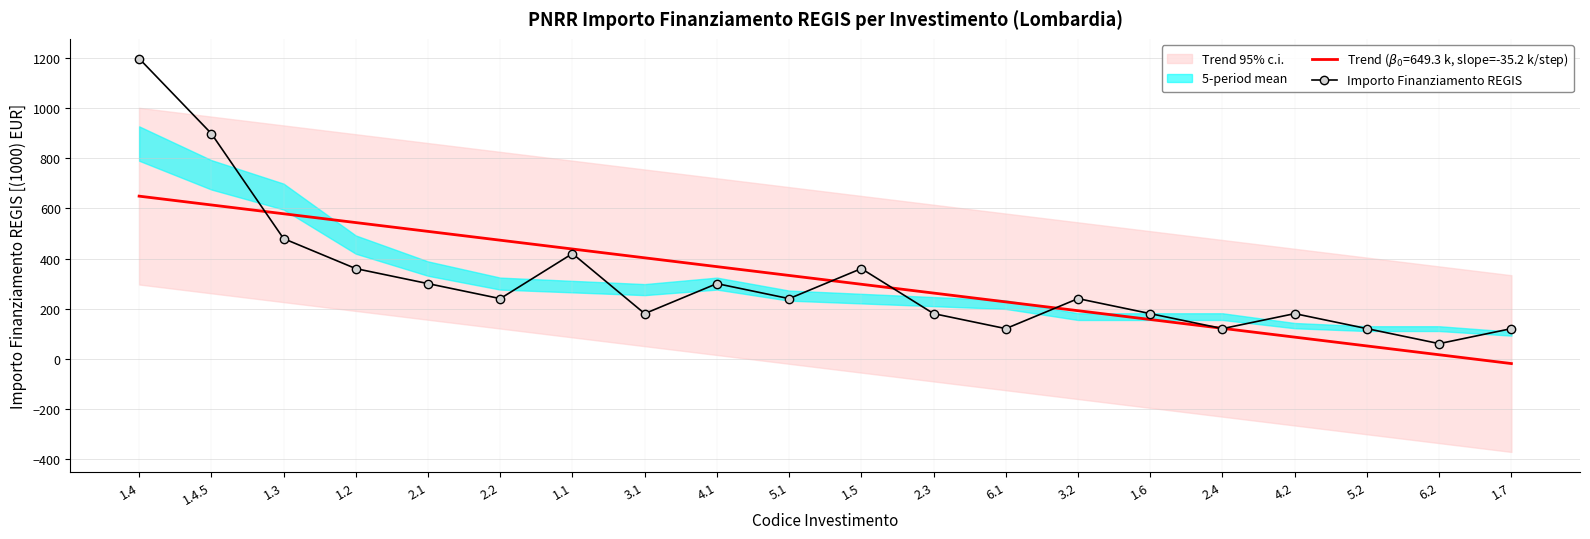

What is the change in value from 1.4.5 to 6.1?

-779.6